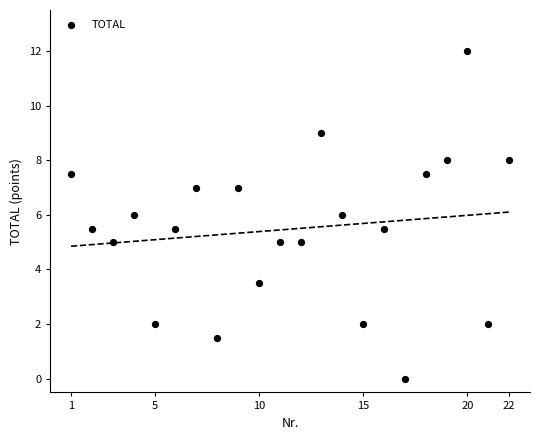

What is the range of Y values (max minus min)?

12.0